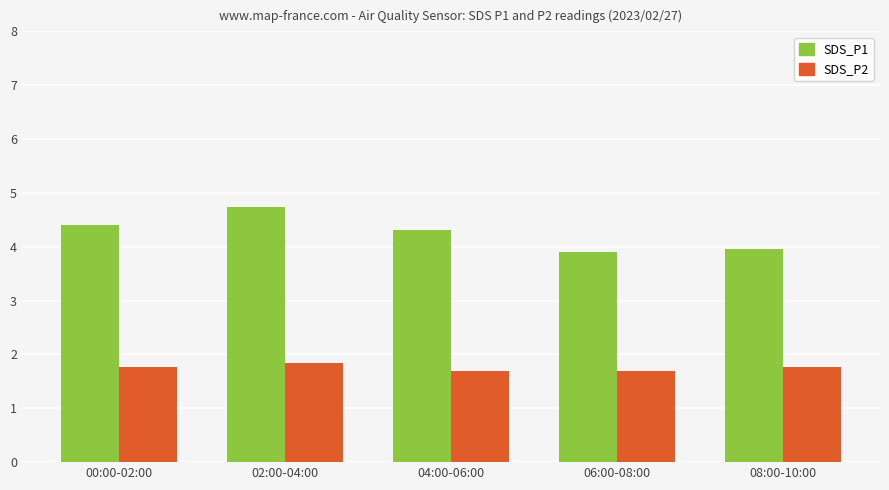

Are the bars horizontal?

No